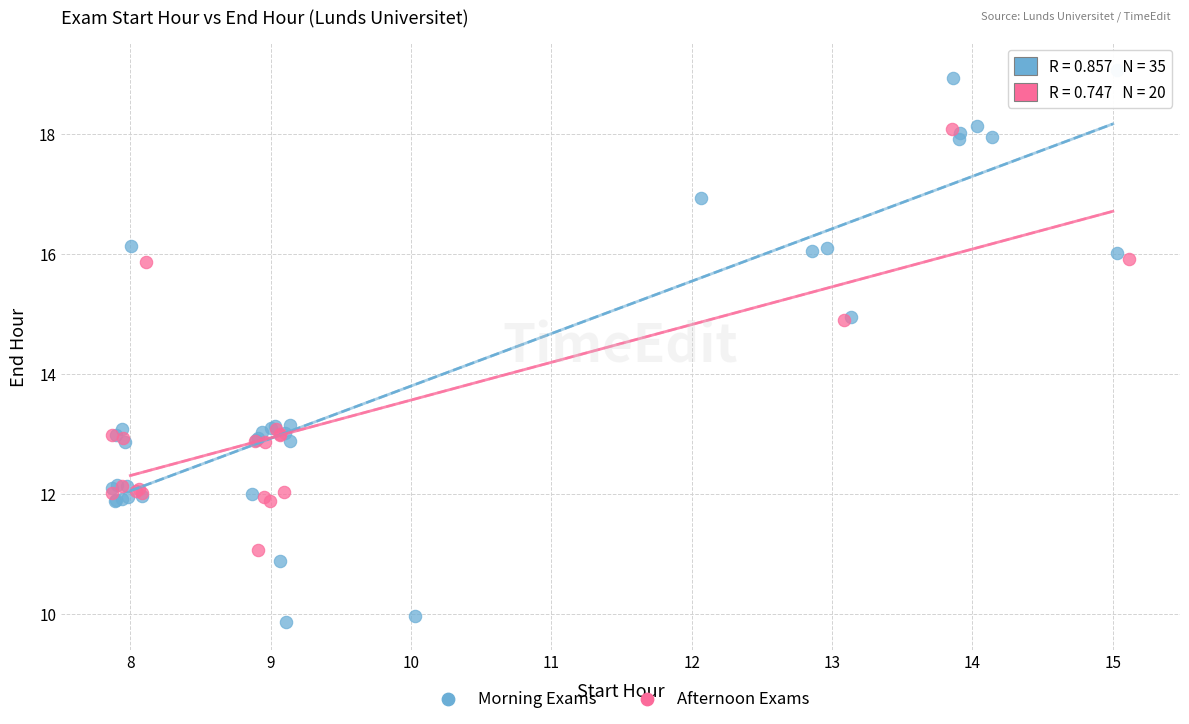

Which series contains the lowest Y value?

Morning Exams